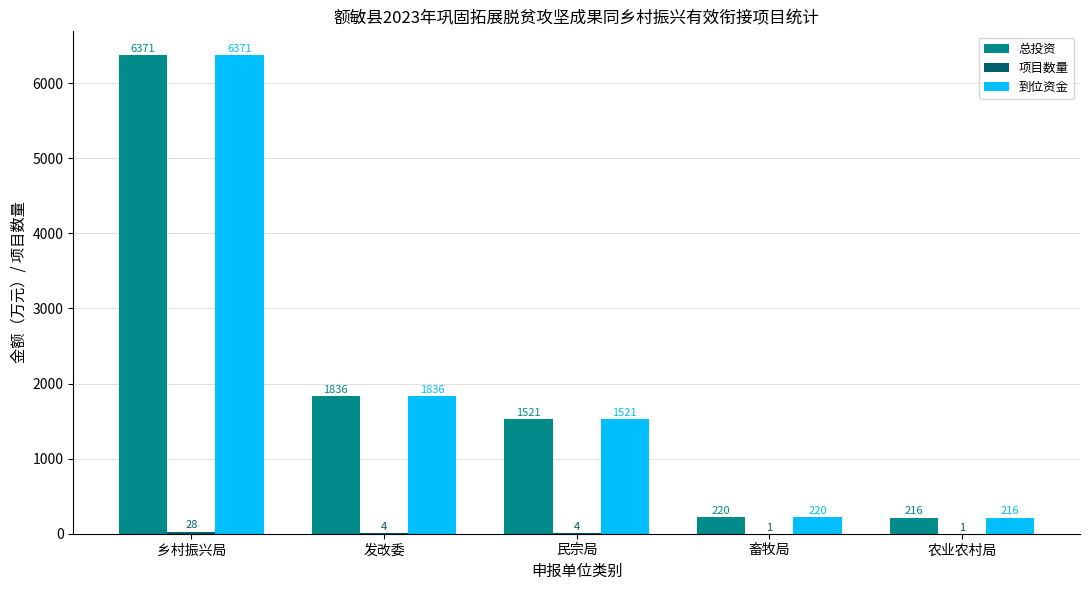

What is the sum of the 总投资 values at 畜牧局 and 农业农村局?

436